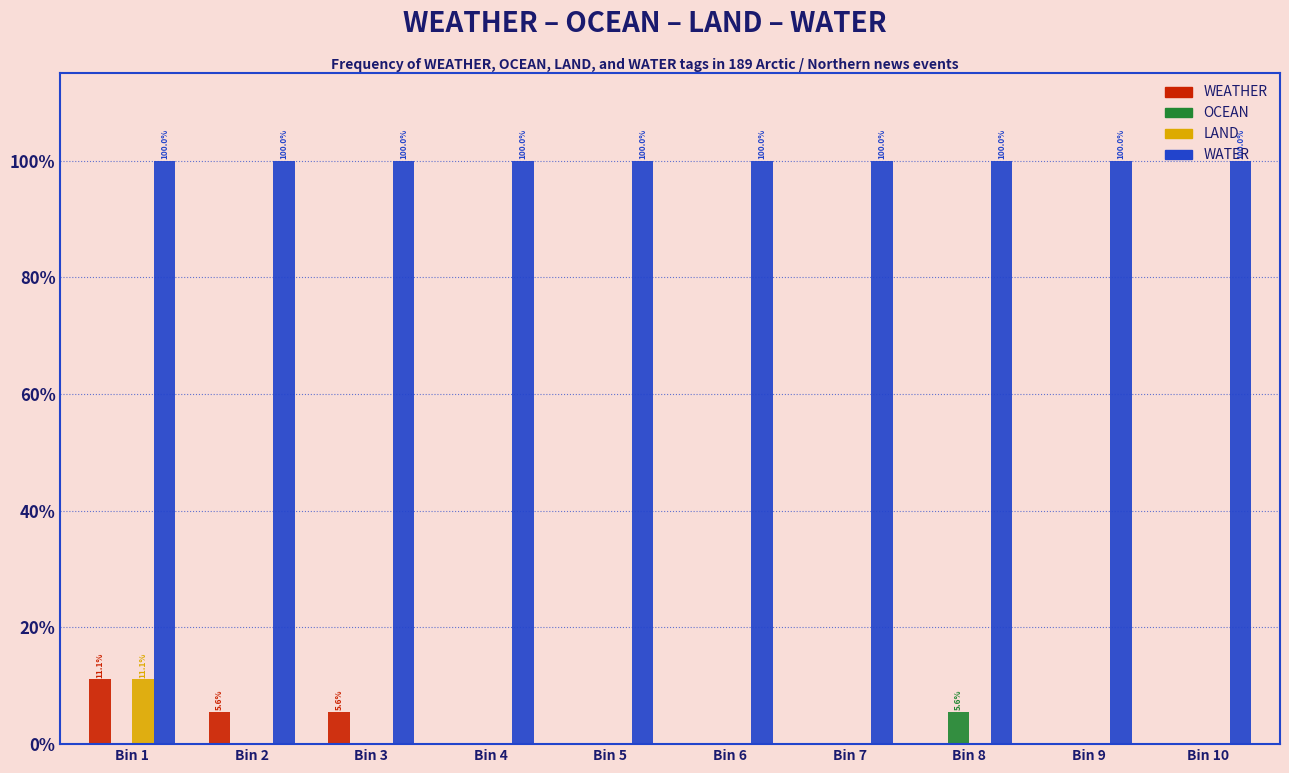

What is the maximum value shown in the chart?

100.0